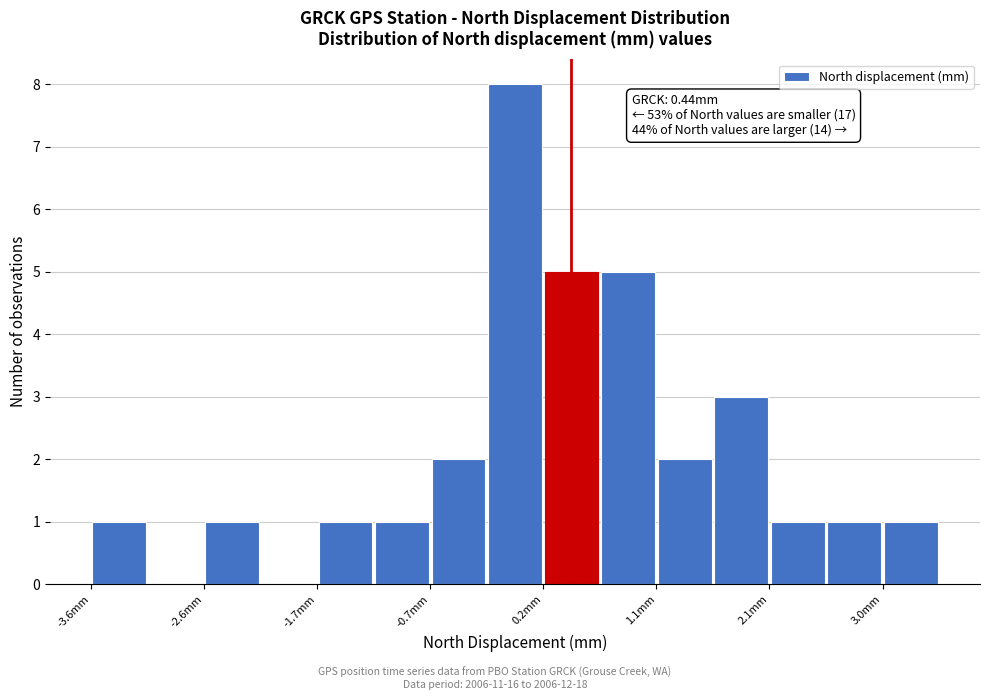

Over which range of the x-axis is the bar tallest?

-0.3 to 0.2